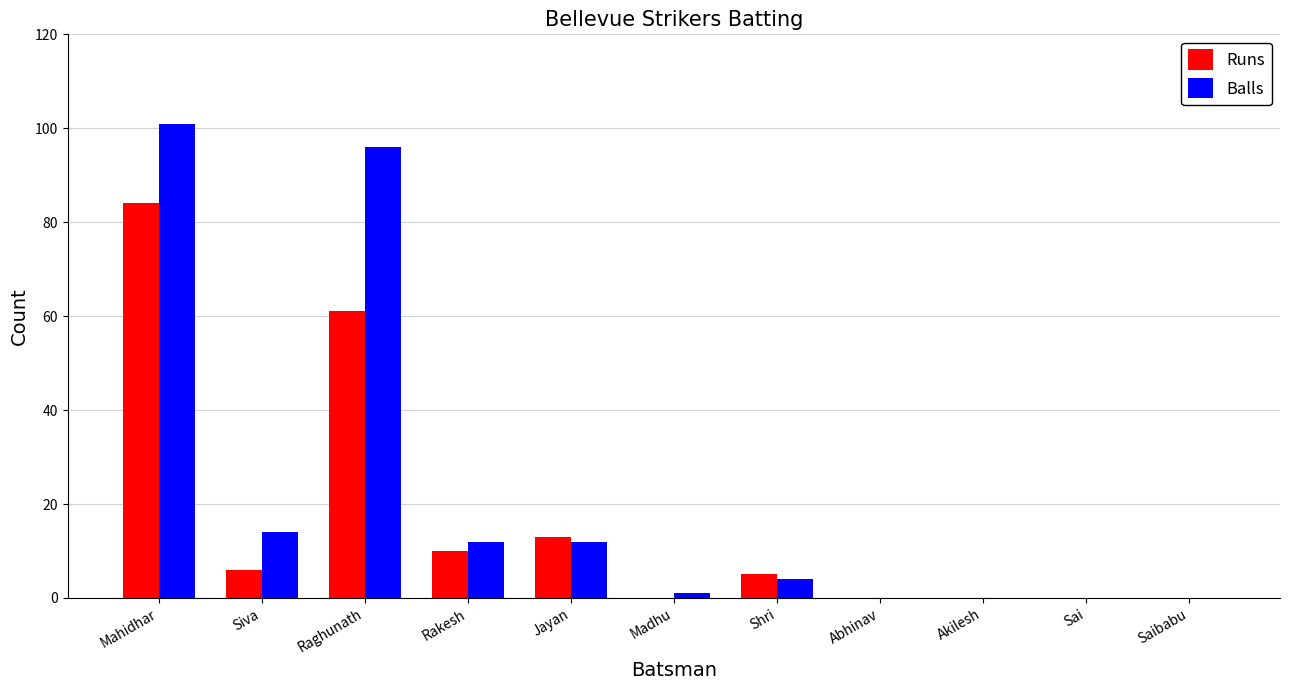

How many groups of bars are there?

11